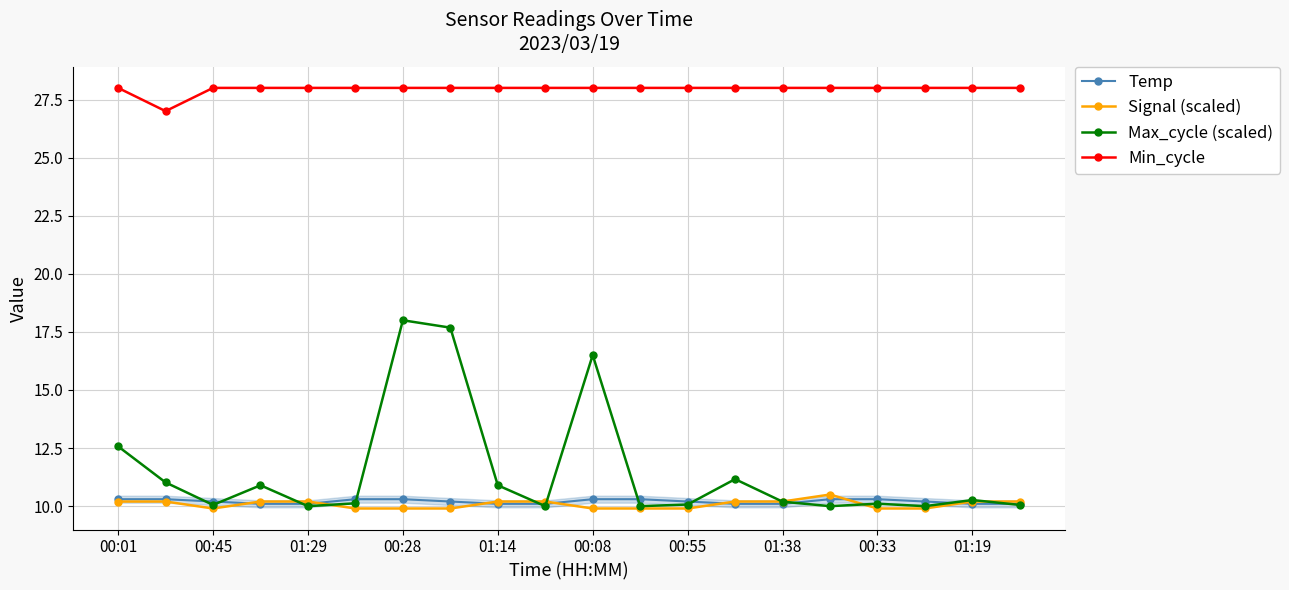

How many interior local valleys does the Signal (scaled) series have?

1